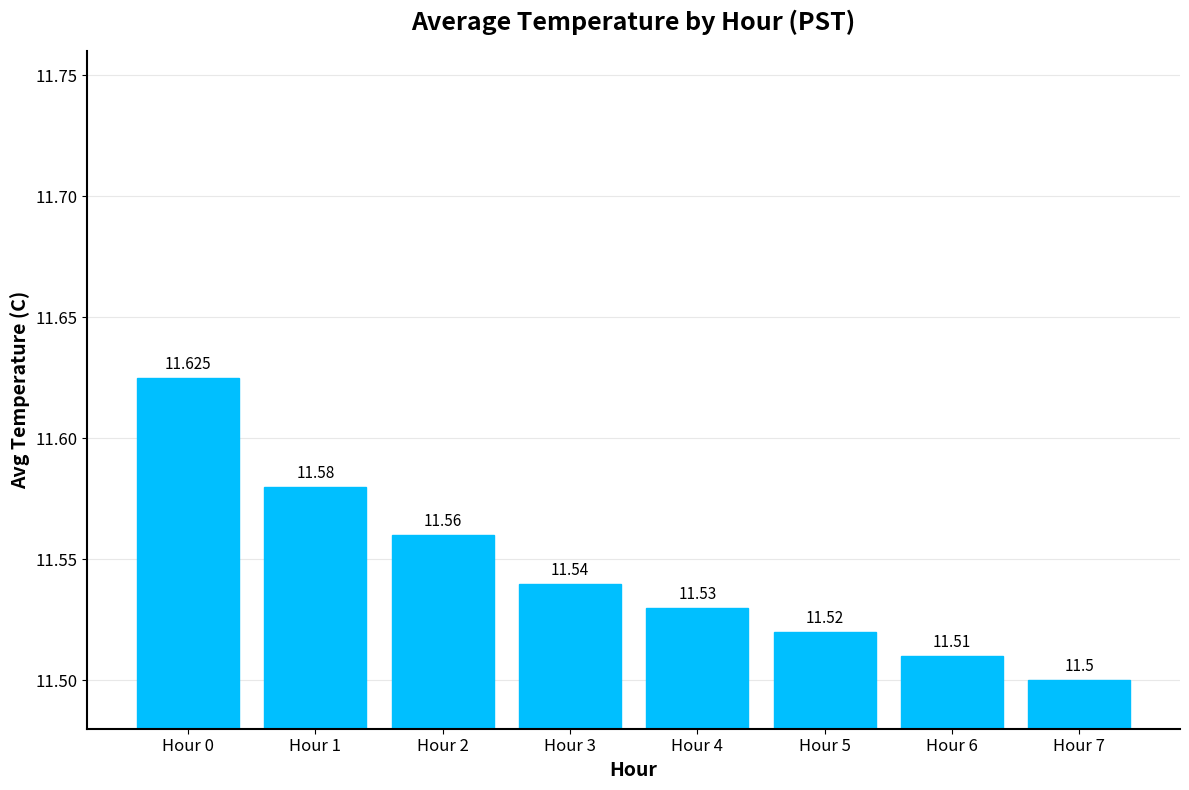

List the labels in order of value, largest first.

Hour 0, Hour 1, Hour 2, Hour 3, Hour 4, Hour 5, Hour 6, Hour 7